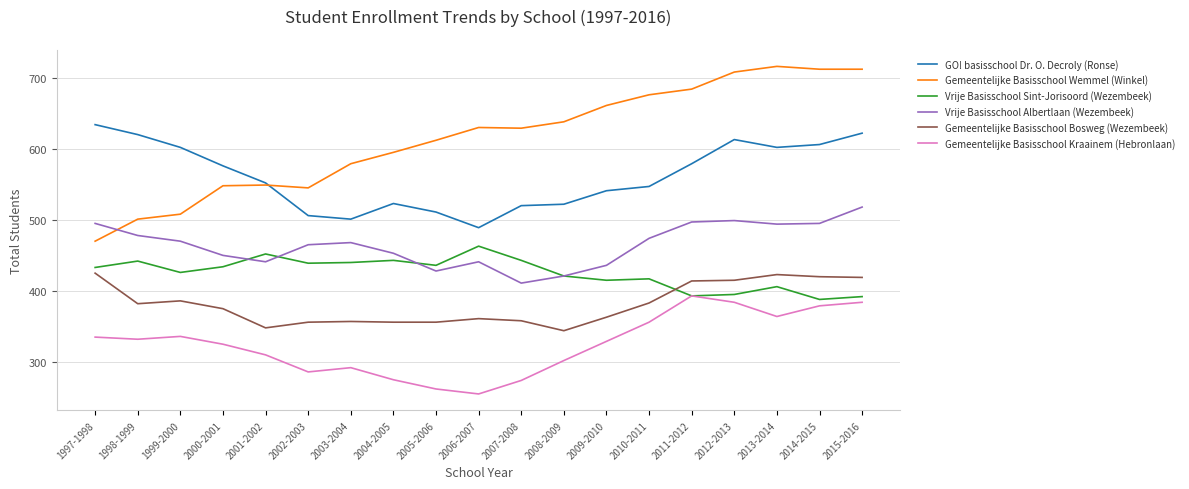

What is the maximum value for Gemeentelijke Basisschool Kraainem (Hebronlaan)?

393